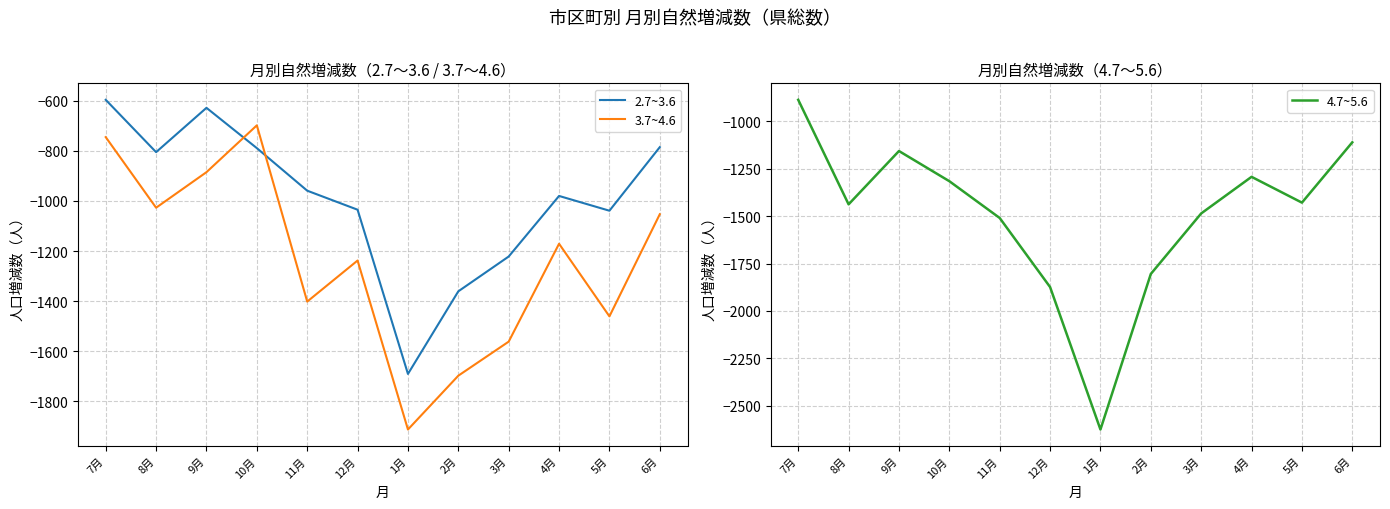

What is the minimum value for 2.7~3.6?

-1691